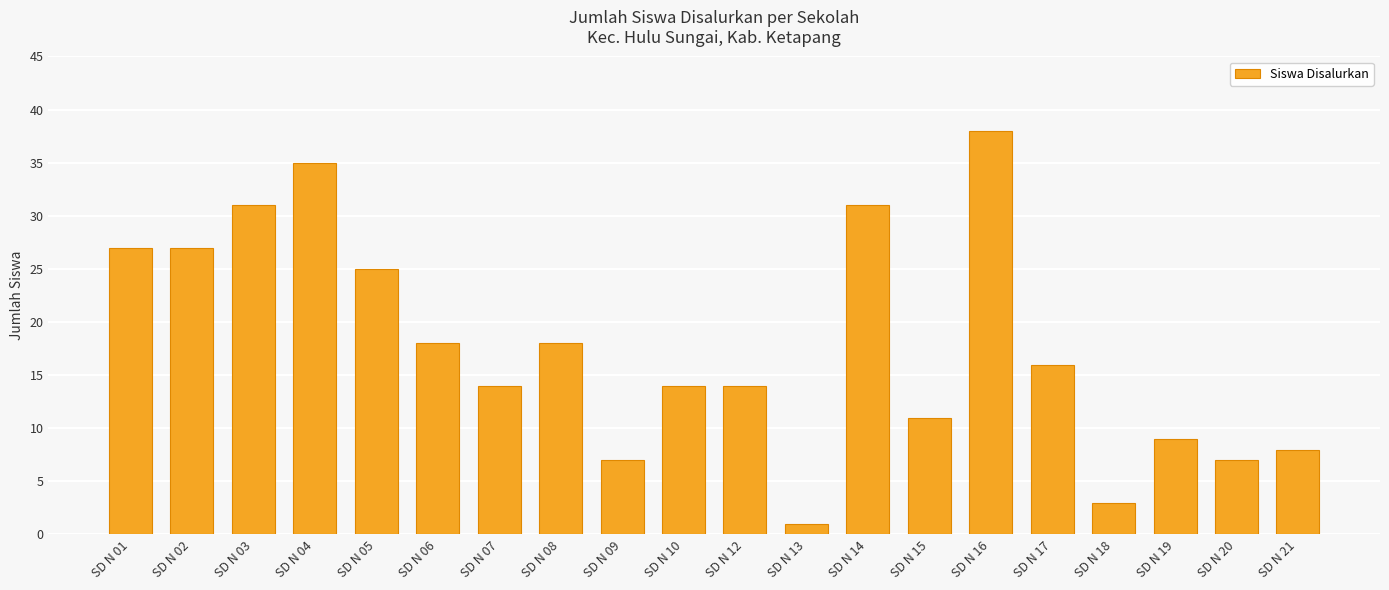

What is the ratio of the value at SD N 17 to the value at SD N 18?

5.3